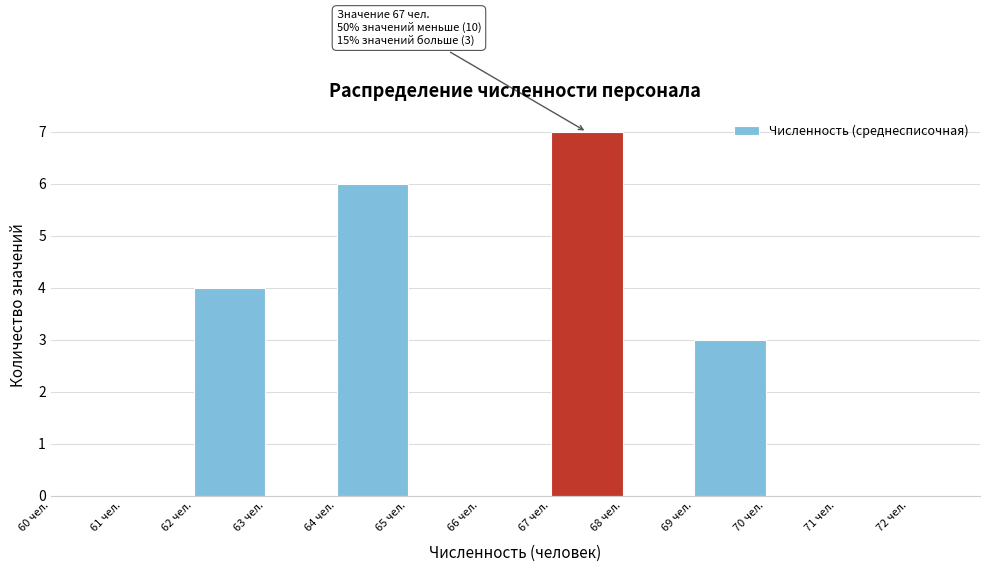

Which range on the x-axis has the tallest bar?

67 to 68